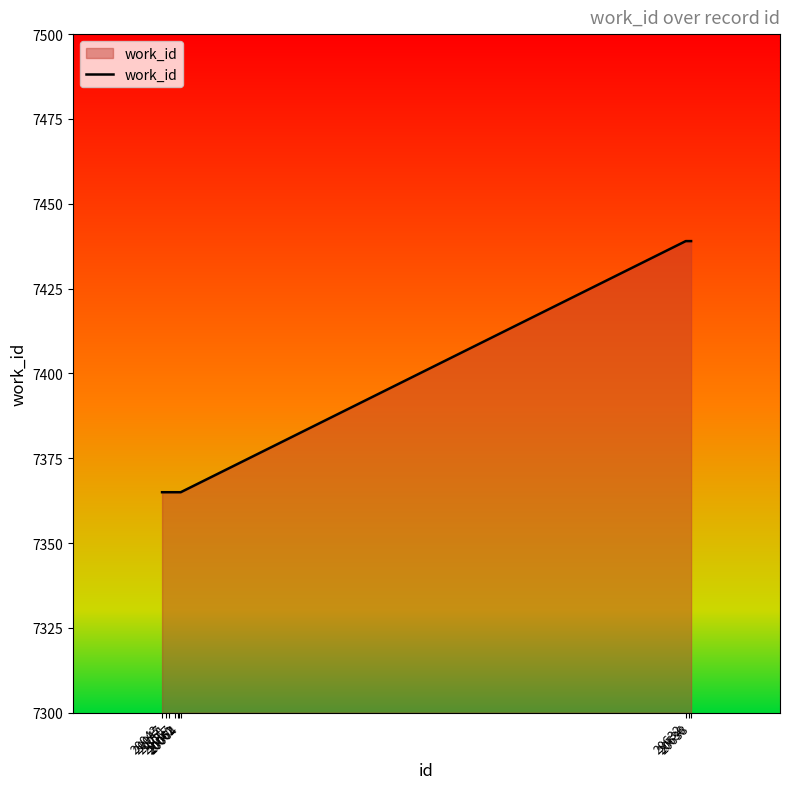

Reading right to left, list all the values displayed in this chart.

20638=7439	20636=7439	20632=7439	20064=7365	20062=7365	20061=7365	20057=7365	20051=7365	20047=7365	20043=7365